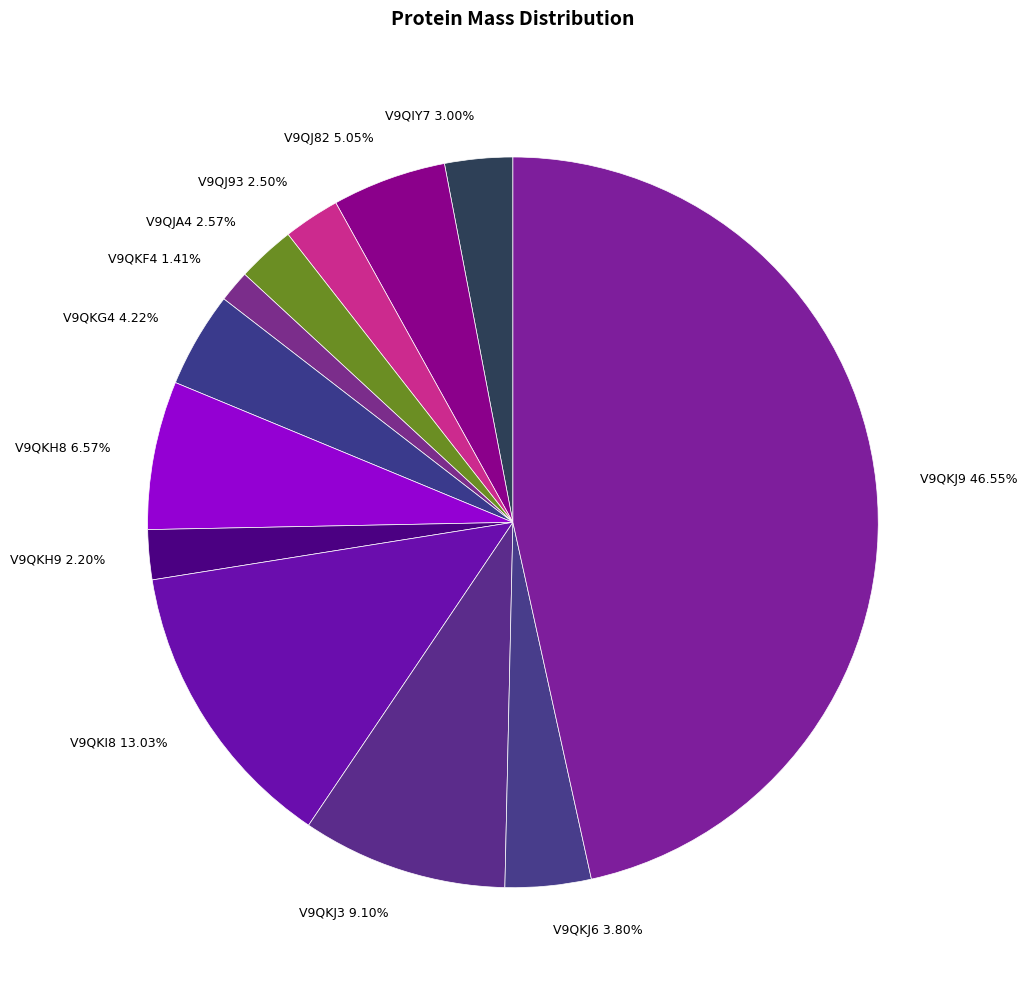

What is the smallest slice in the pie chart?

V9QKF4